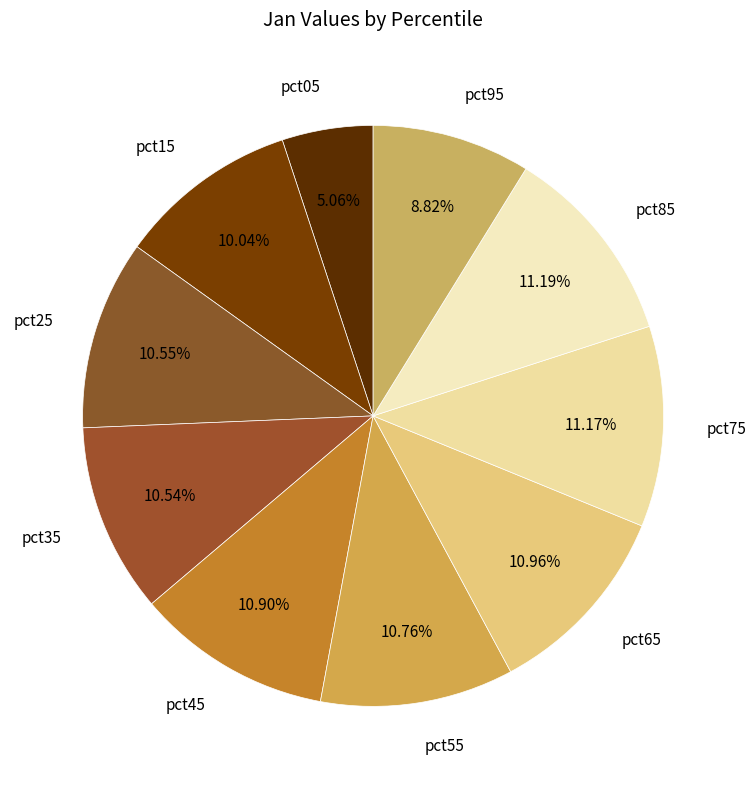

What percentage is the pct85 slice, to the nearest percent?

11%